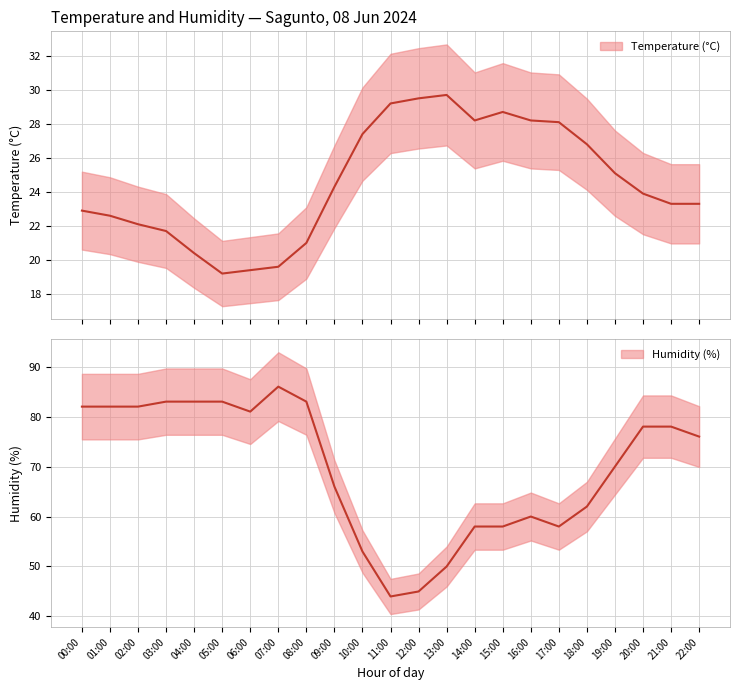

How many lines are shown in the chart?

2